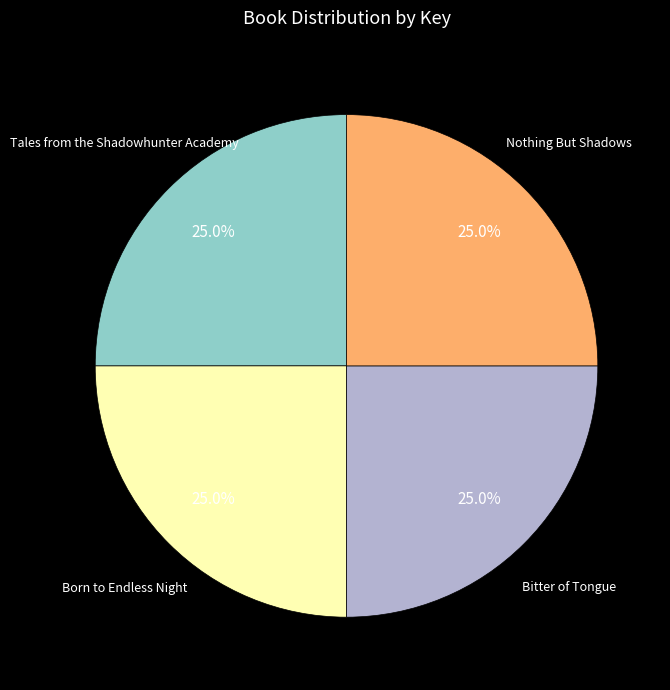

Count the number of slices in the pie.

4